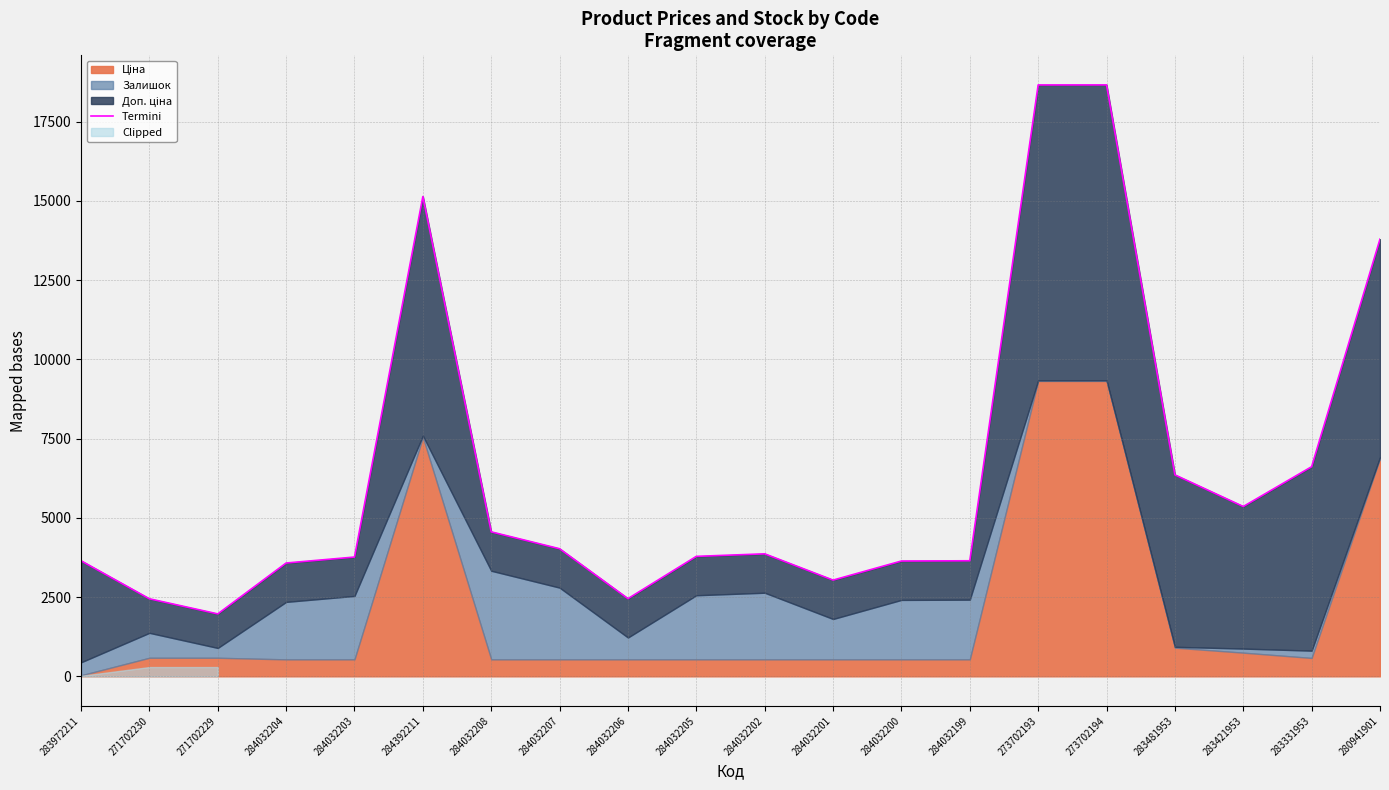

What is the difference between the second highest and minimum values?

16691.6